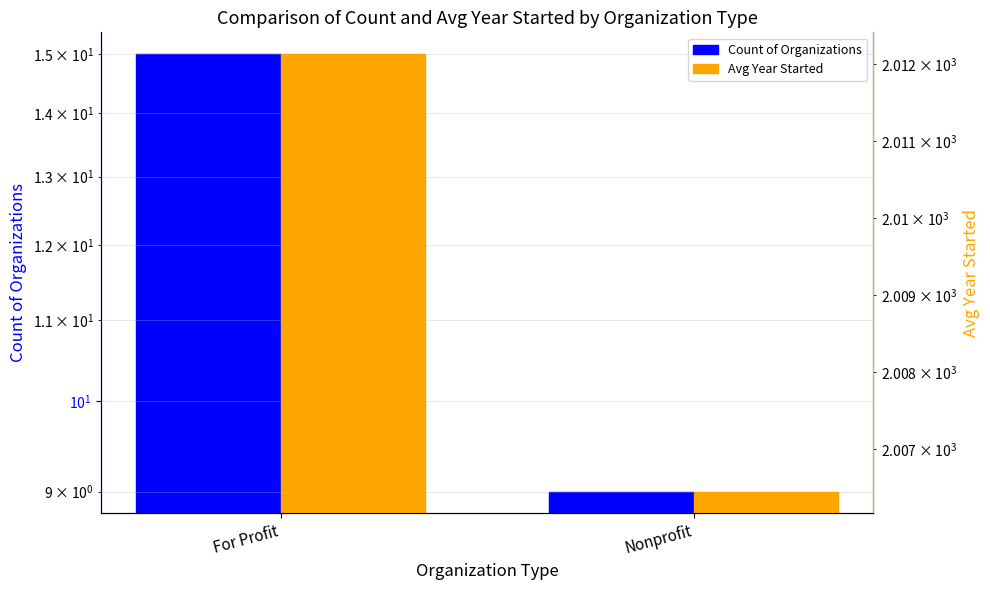

How many groups of bars are there?

2